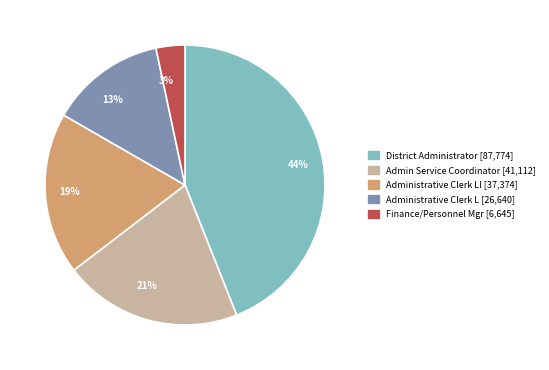

To the nearest percent, what is the difference between the largest and smallest slice percentages?

41%